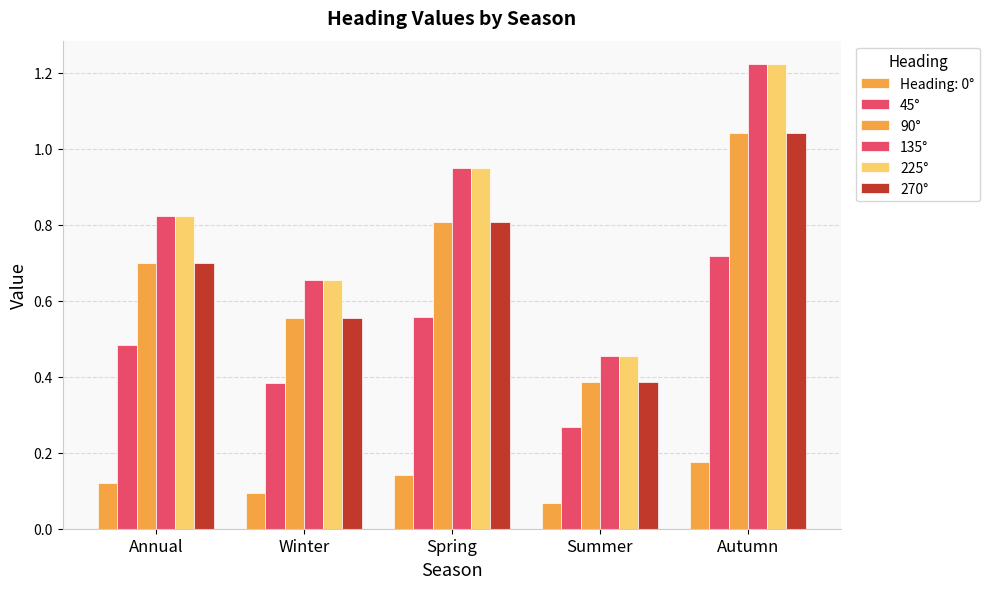

Between Summer and Autumn, which is larger?

Autumn